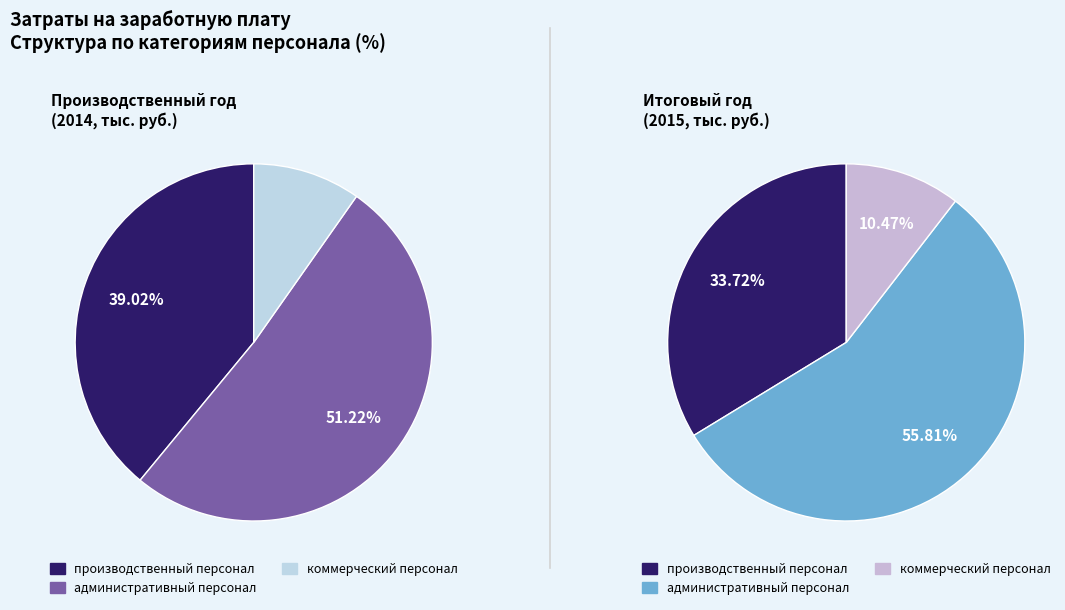

Which category has the smallest portion of the pie?

коммерческий персонал